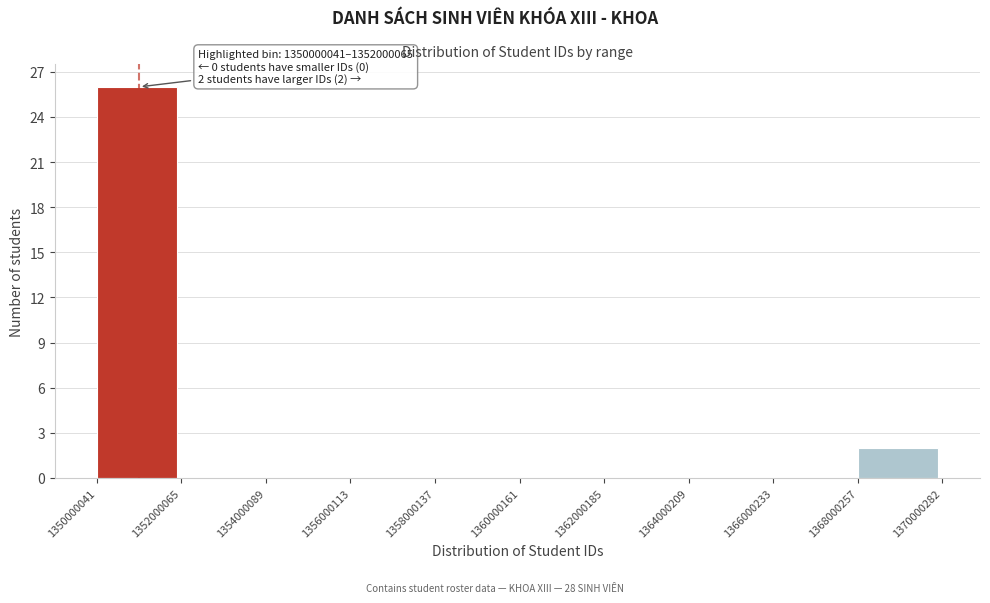

Which range on the x-axis has the tallest bar?

1350000041 to 1352000065